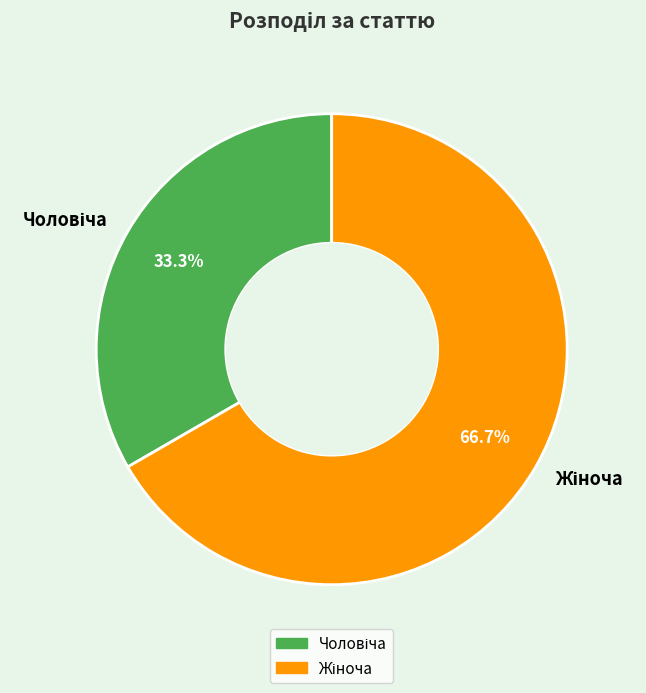

Count the number of slices in the pie.

2